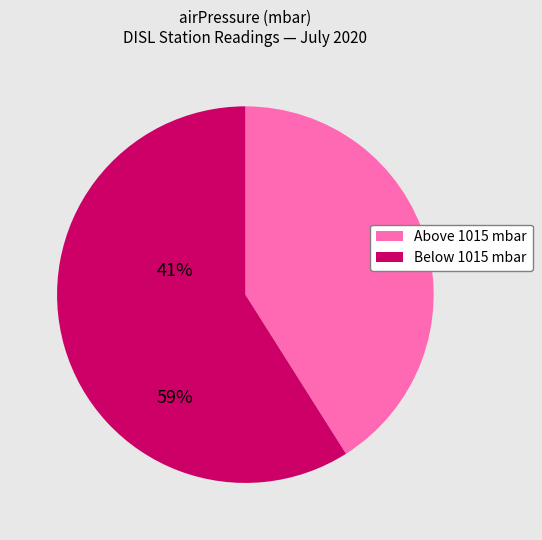

Count the number of slices in the pie.

2